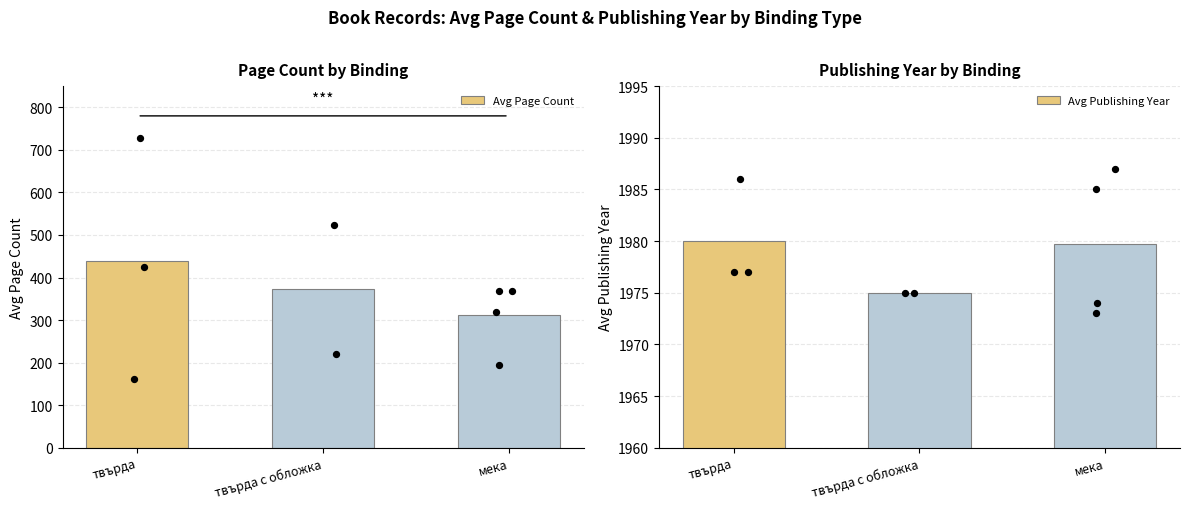

Which series reaches the minimum Y coordinate?

Avg Page Count